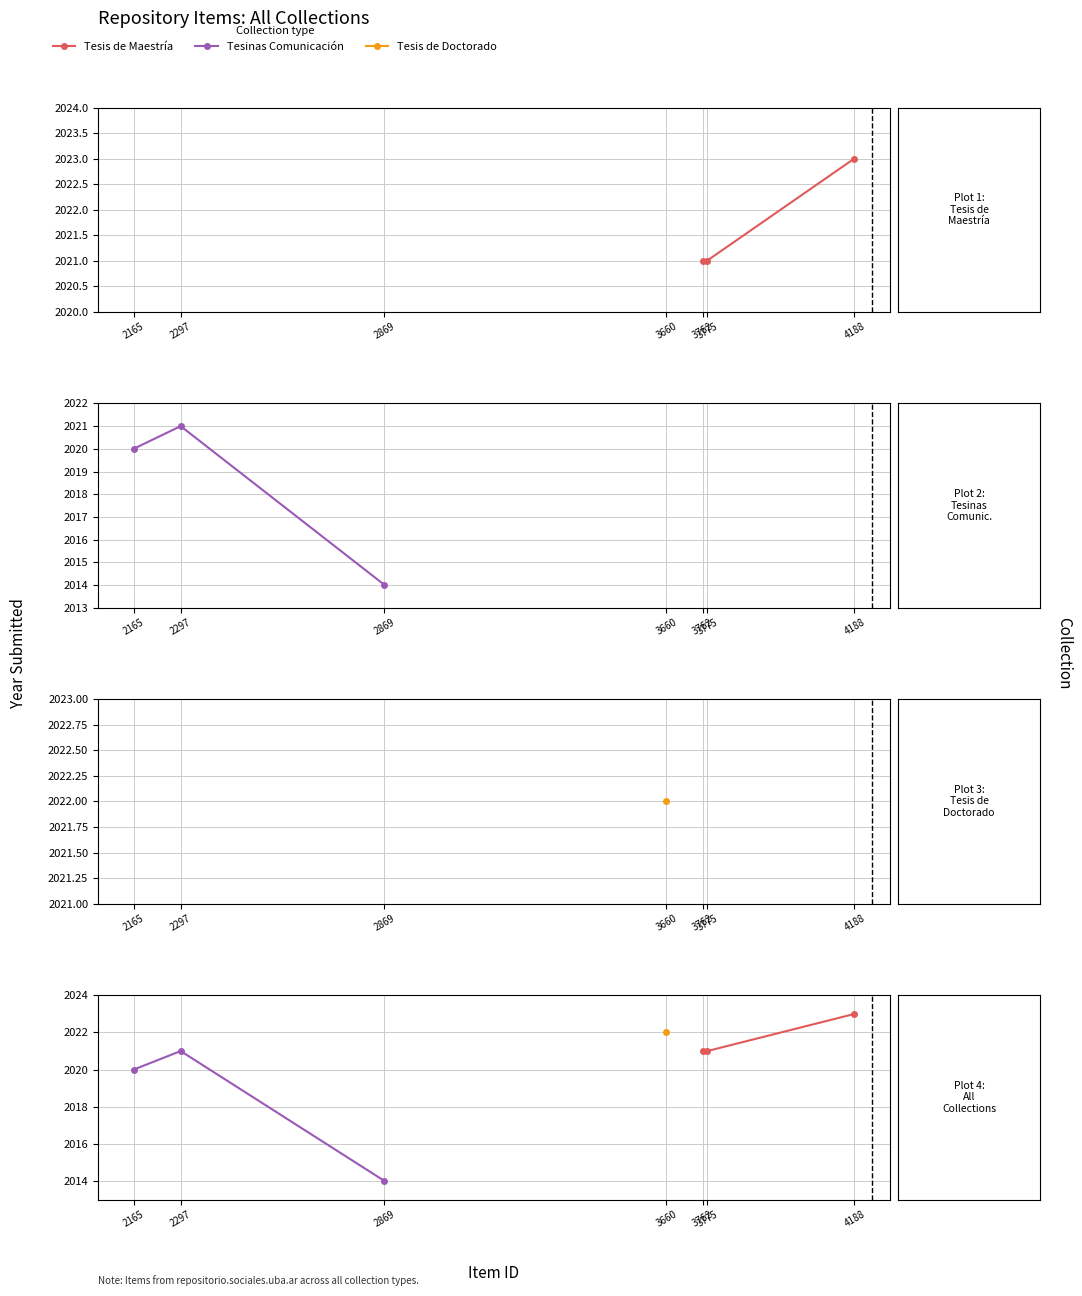

What is the minimum value for Tesis de Maestría?

2021